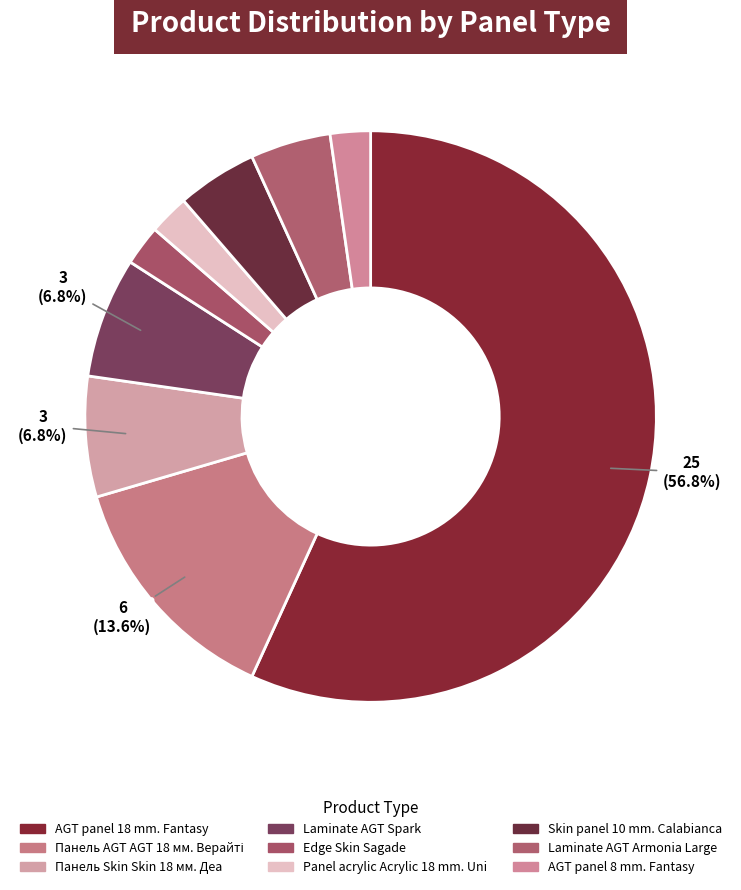

Count the number of slices in the pie.

9